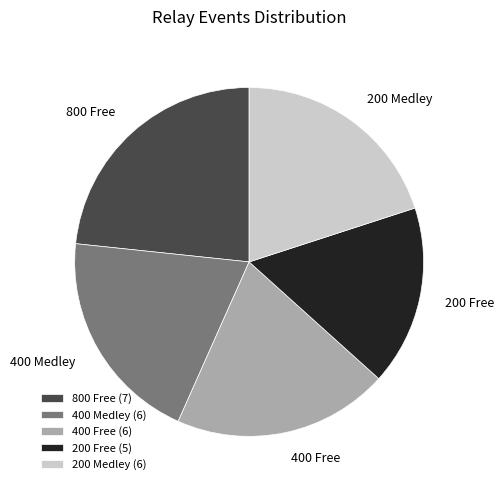

Do 200 Medley and 400 Free together represent more than half of the pie?

No